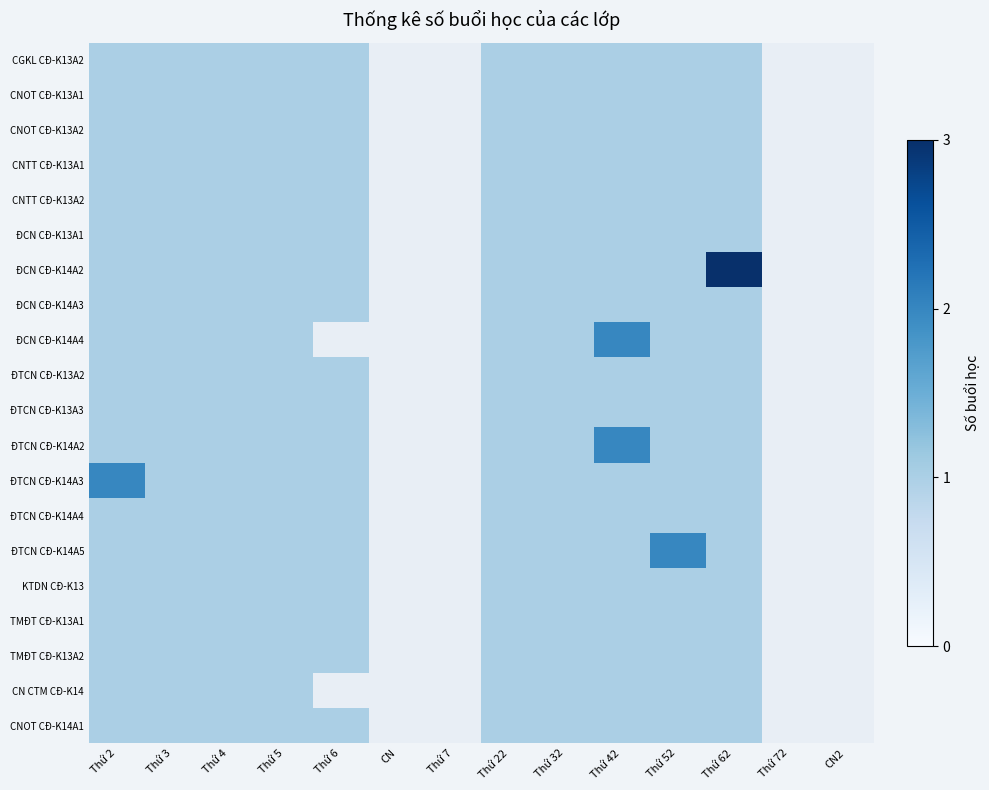

What value does the KTDN CĐ-K13 series have at Thứ 32?

1.0